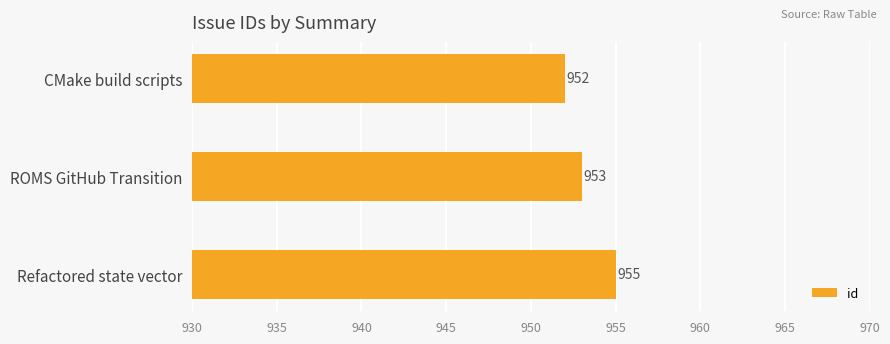

The chart shows a value of 341 at Refactored state vector. True or false?

False